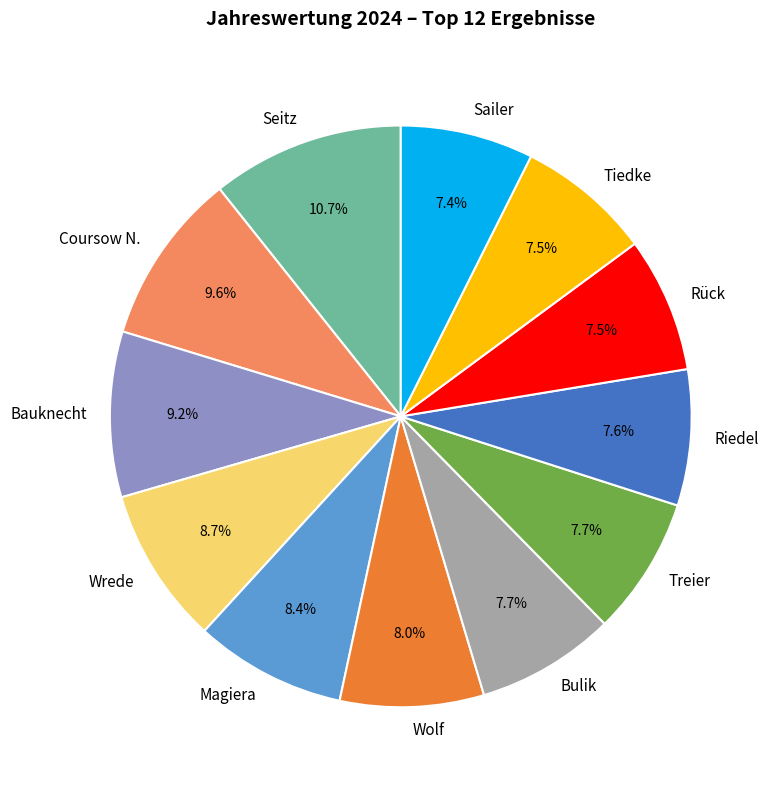

Is there a majority slice in this chart?

No